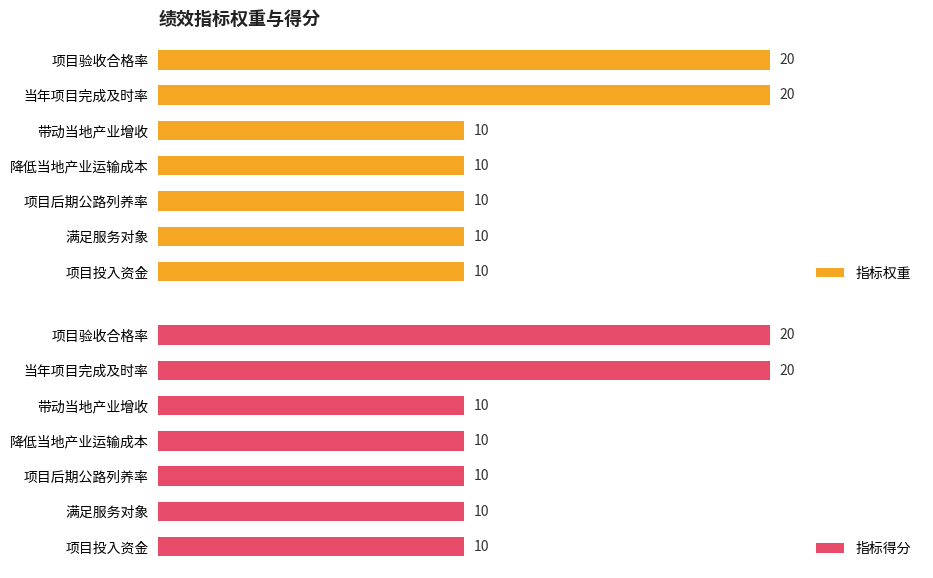

What is the sum of all 指标权重 values?

90